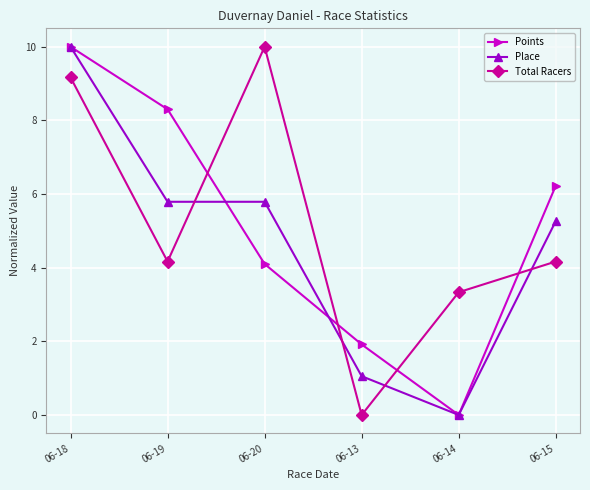

Between 06-20 and 06-15, which series saw the biggest shift?

Total Racers